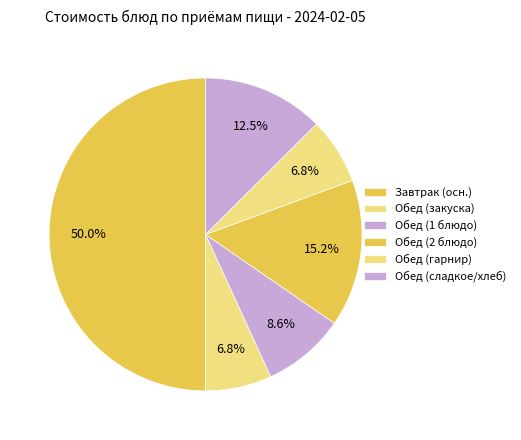

How many slices are in this pie chart?

6